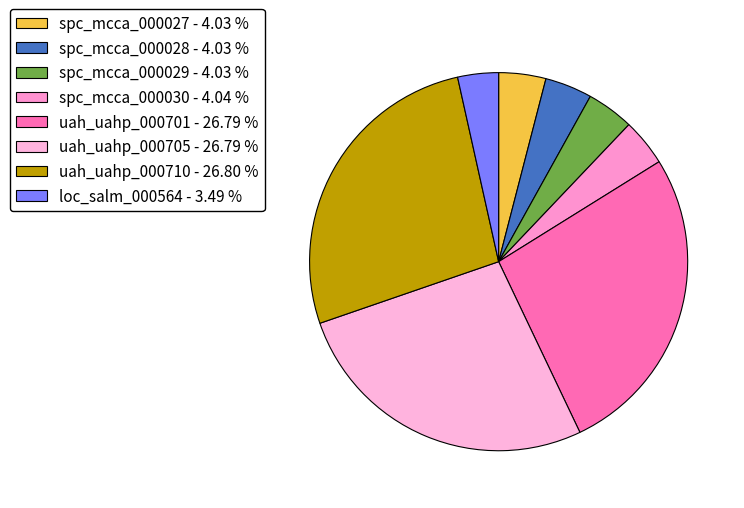

What is the largest slice in the pie chart?

uah_uahp_000710